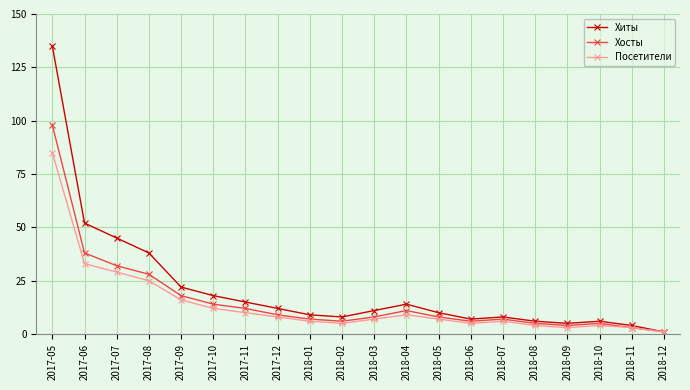

Which series has the widest spread of values?

Хиты